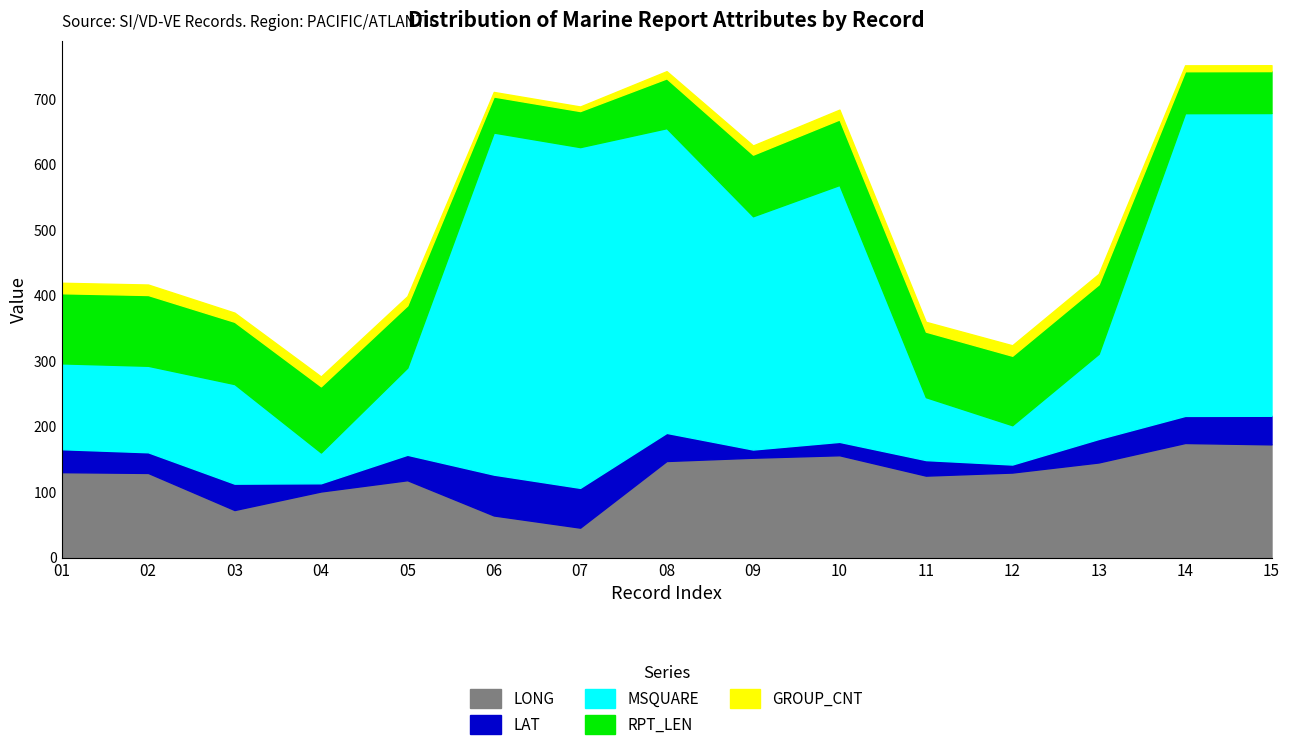

What is the value of the LONG point at the 1st from the left?

130.3